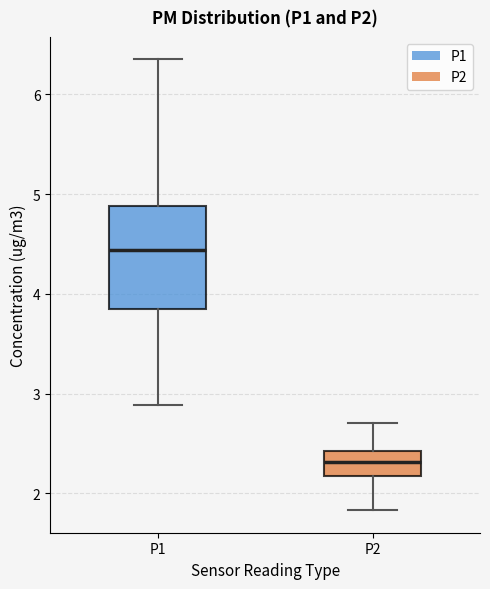

Reading left to right, read every box against the y-axis: the position of its median line, the range the box covers, and the ends of its whiskers. The values are not printed on the chart, so give them approximately, as read against the axis.

P1: median 4.4, box 3.8 to 4.9, whiskers 2.9 to 6.4
P2: median 2.3, box 2.2 to 2.4, whiskers 1.8 to 2.7